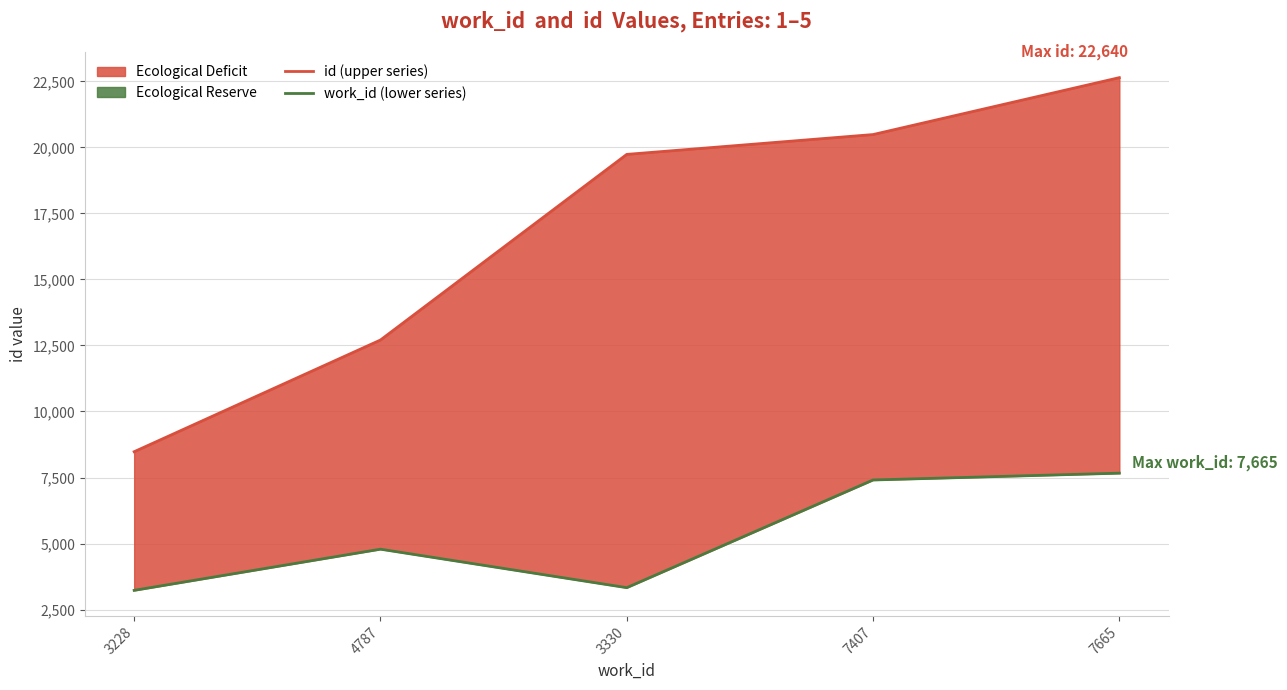

Which category has the highest value in the id (upper series) series?

7665